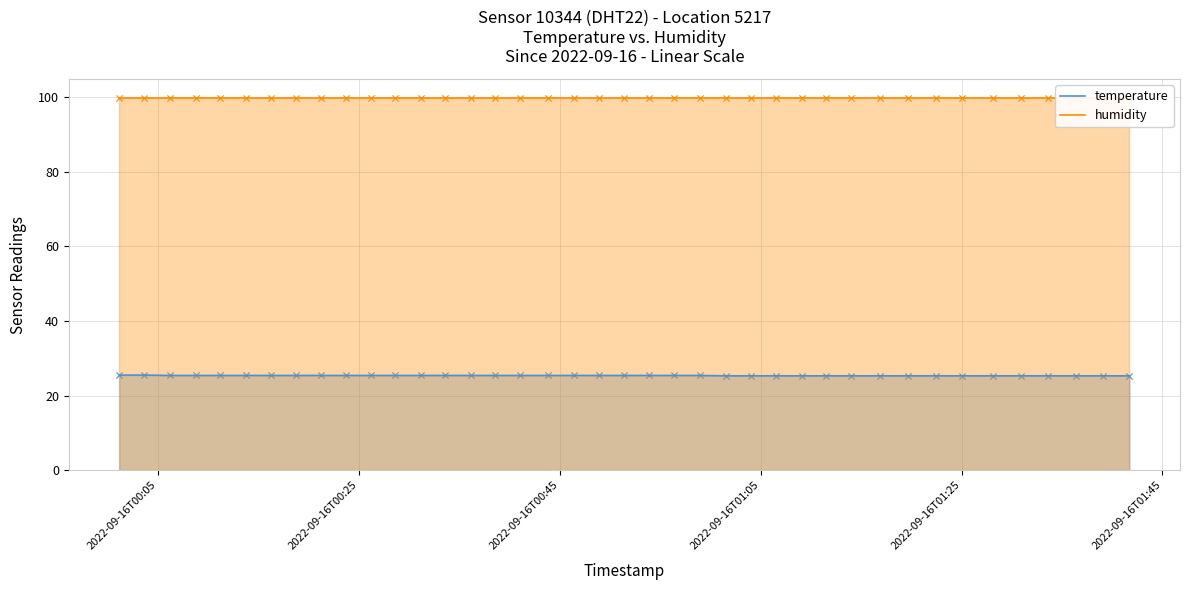

Which series has the widest spread of Y values?

temperature